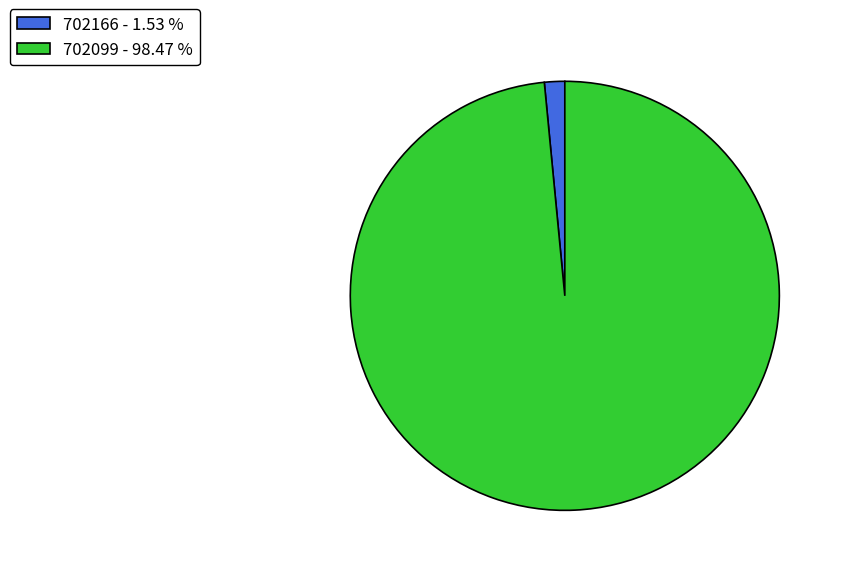

Do 702166 - 1.53 % and 702099 - 98.47 % together represent more than half of the pie?

Yes